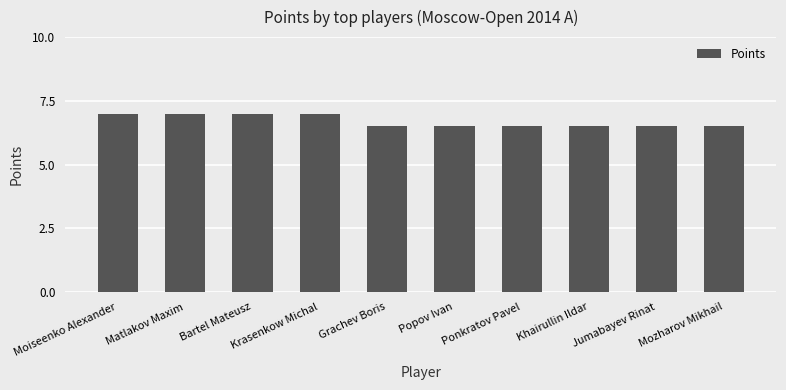

True or false: the data shows 6.5 at Khairullin Ildar.

True